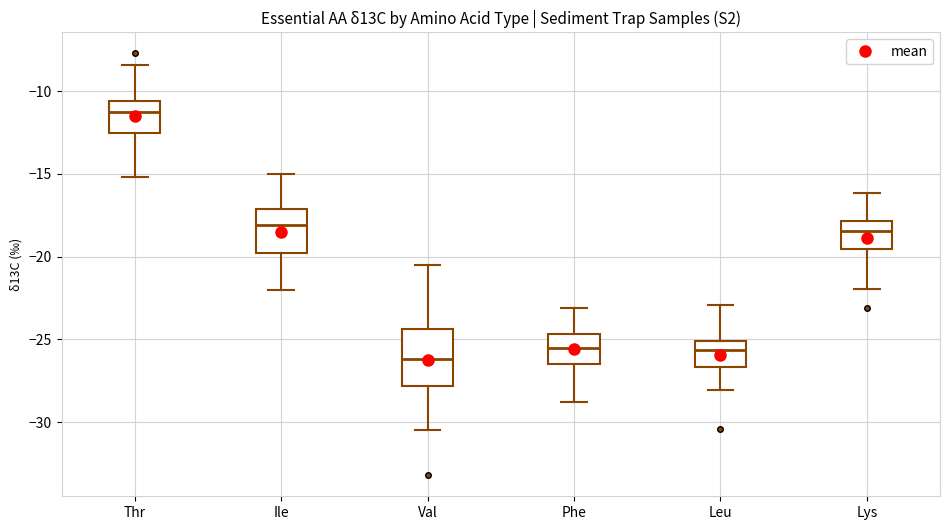

Reading left to right, transcribe this box plot: for each box, give where its median line is, the range the box spans, and where its two whiskers end, as read against the y-axis. The values are not printed on the chart, so give them approximately, as read against the axis.

Thr: median -11.5, box -12.5 to -10.5, whiskers -15.0 to -8.5
Ile: median -18.0, box -20.0 to -17.0, whiskers -22.0 to -15.0
Val: median -26.0, box -28.0 to -24.5, whiskers -30.5 to -20.5
Phe: median -25.5, box -26.5 to -24.5, whiskers -29.0 to -23.0
Leu: median -25.5, box -26.5 to -25.0, whiskers -28.0 to -23.0
Lys: median -18.5, box -19.5 to -18.0, whiskers -22.0 to -16.0